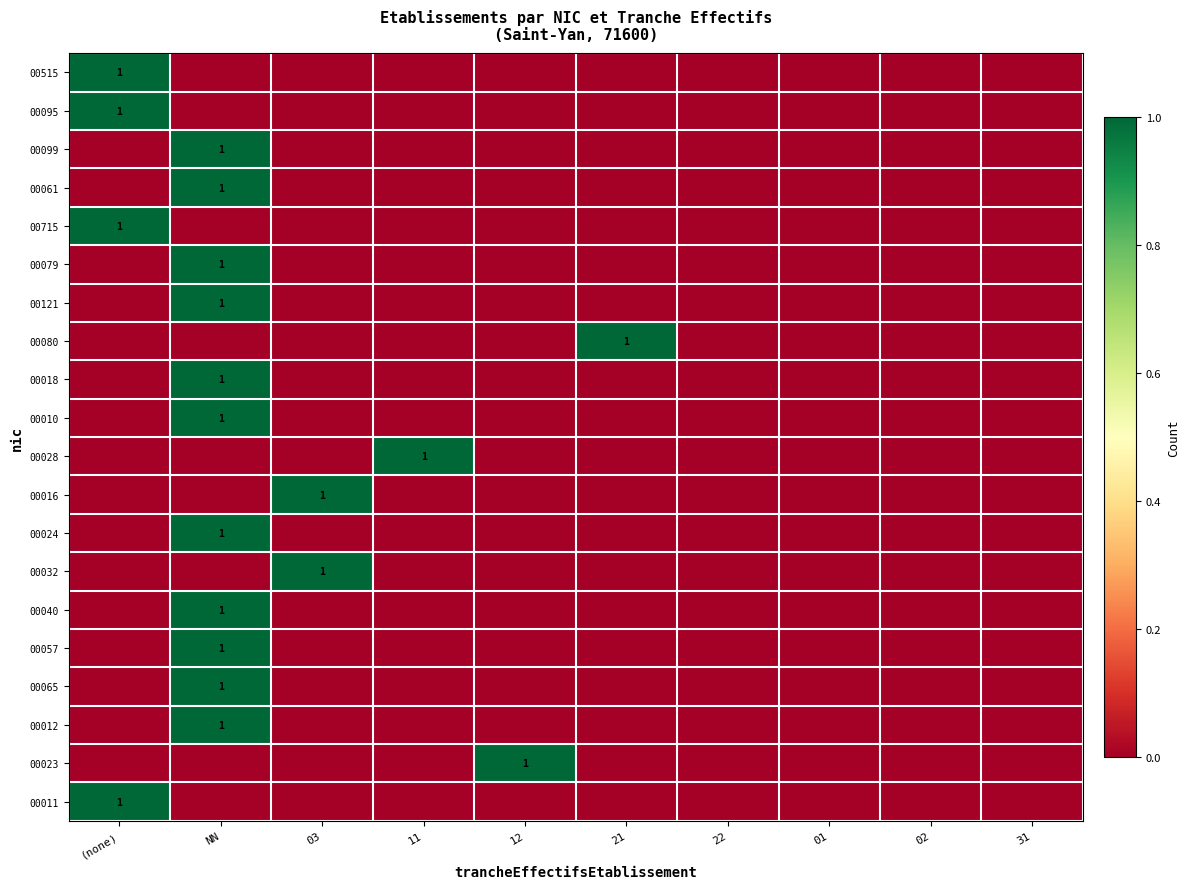

Count the number of data series in this chart.

20